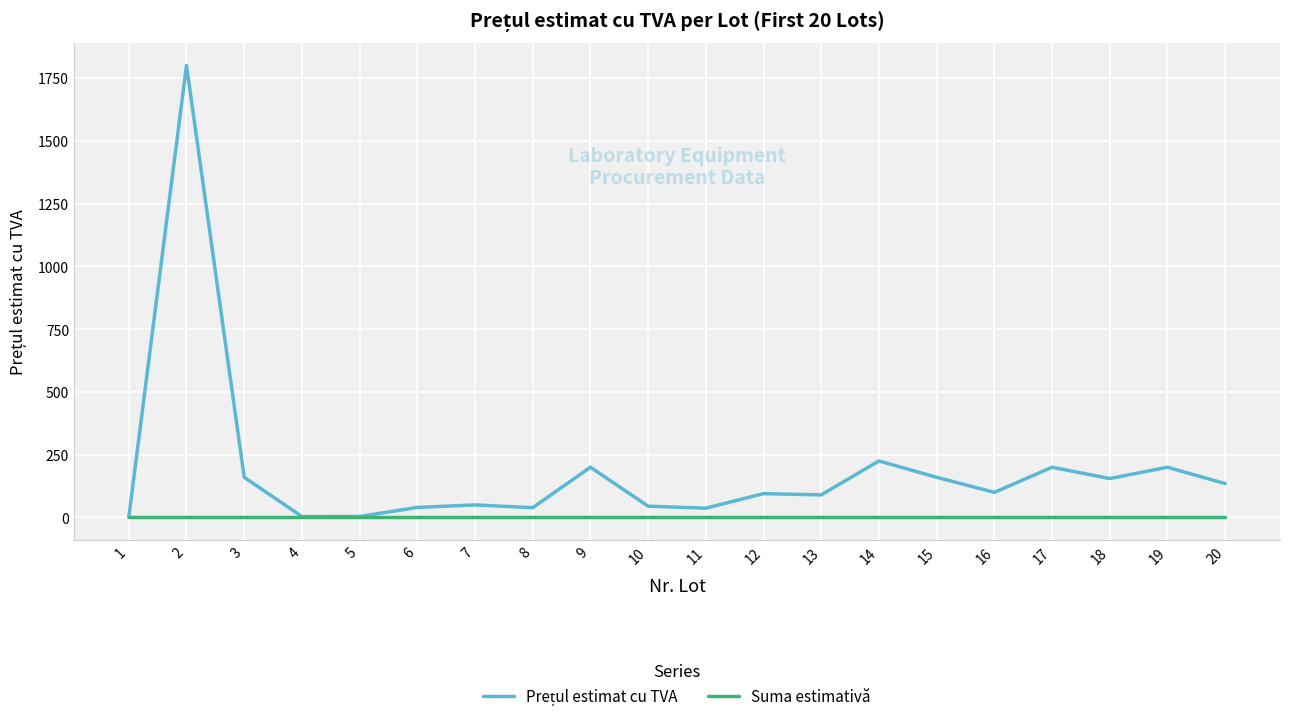

The value of Suma estimativă at 4 is 0.0. True or false?

True